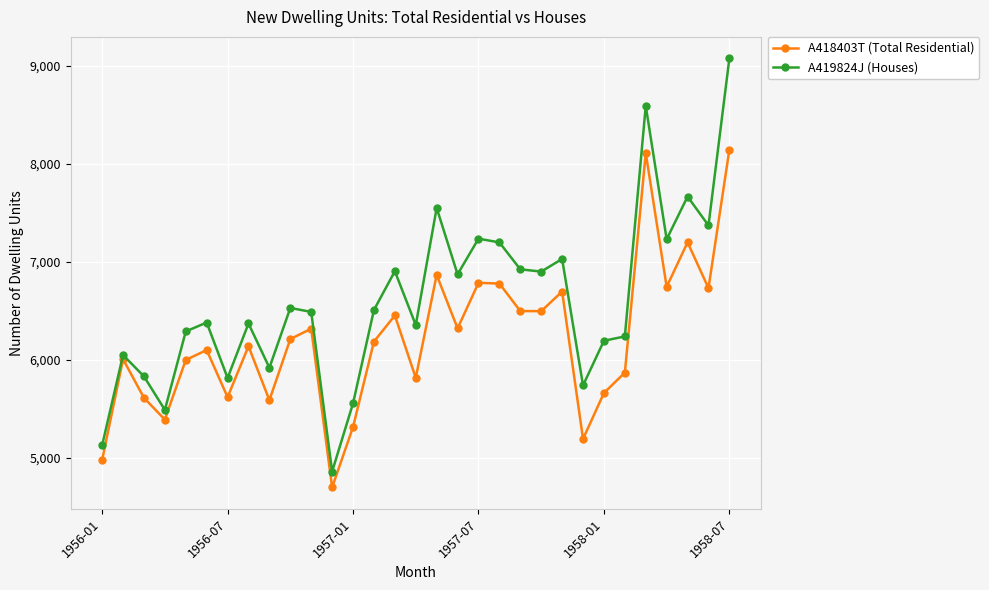

What is the highest value of the A419824J (Houses) series?

9078